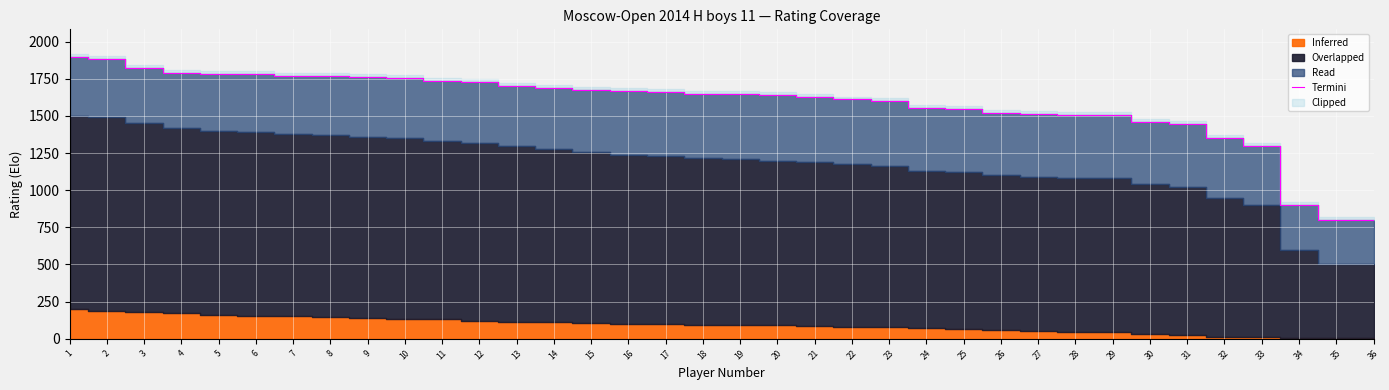

Reading left to right, extract all data points from this chart.

1894	1883	1822	1788	1782	1780	1770	1766	1762	1758	1737	1729	1703	1691	1677	1665	1664	1647	1645	1641	1629	1611	1598	1556	1546	1523	1515	1507	1507	1460	1446	1350	1297	900	800	800